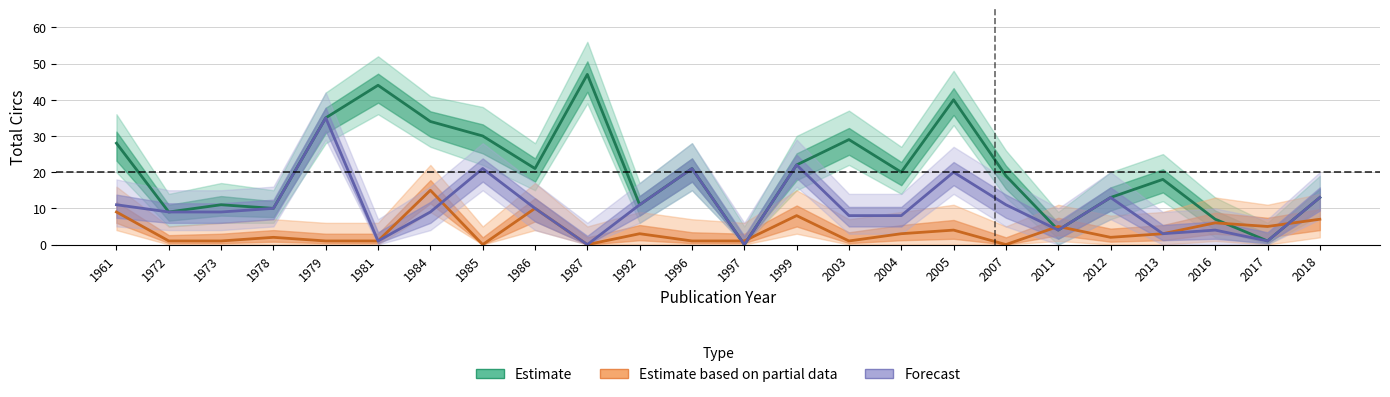

How many times do Estimate and Estimate based on partial data cross each other?

6